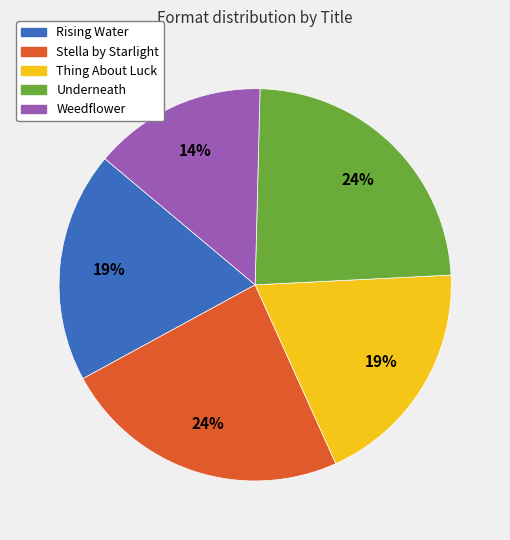

What is the ratio of the value at Stella by Starlight to the value at Weedflower?

1.7